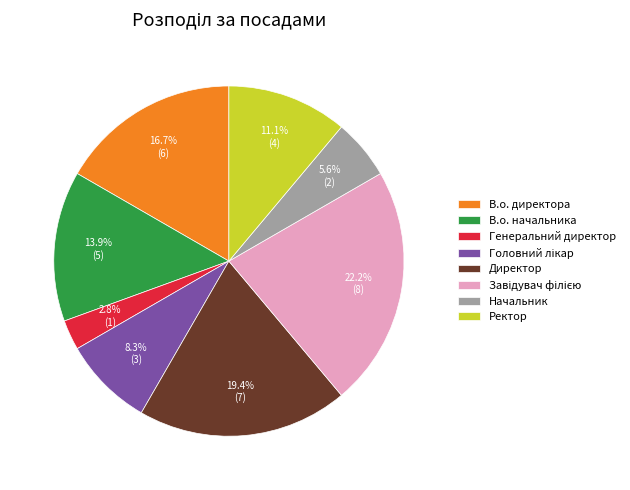

Is the sum of Начальник and Ректор greater than half?

No